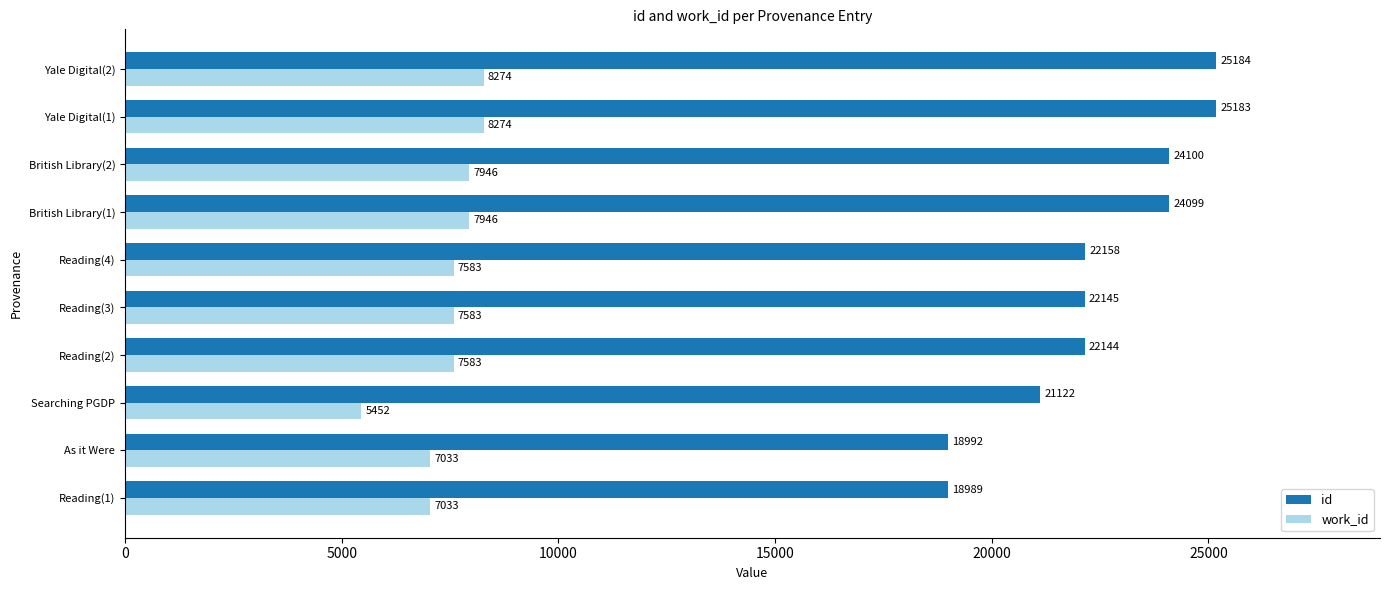

Rank the series at Reading(1) from highest to lowest value.

id, work_id